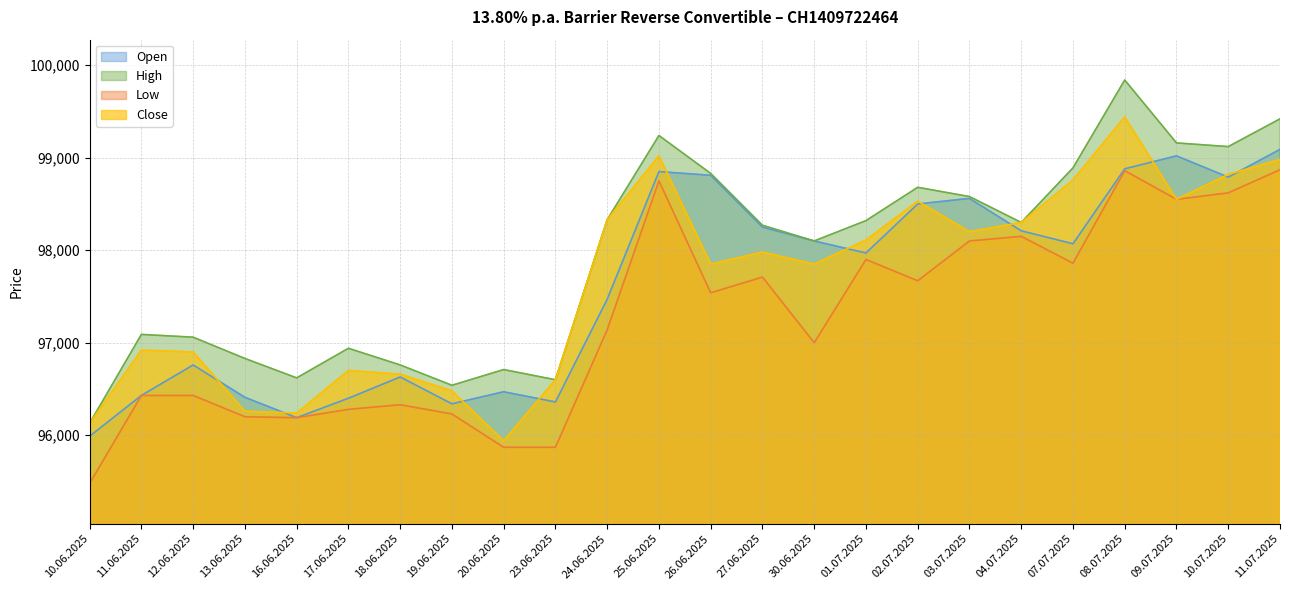

Rank the categories by Close value from lowest to highest.

20.06.2025, 10.06.2025, 16.06.2025, 13.06.2025, 19.06.2025, 23.06.2025, 18.06.2025, 17.06.2025, 12.06.2025, 11.06.2025, 26.06.2025, 30.06.2025, 27.06.2025, 01.07.2025, 03.07.2025, 04.07.2025, 24.06.2025, 02.07.2025, 09.07.2025, 07.07.2025, 10.07.2025, 11.07.2025, 25.06.2025, 08.07.2025